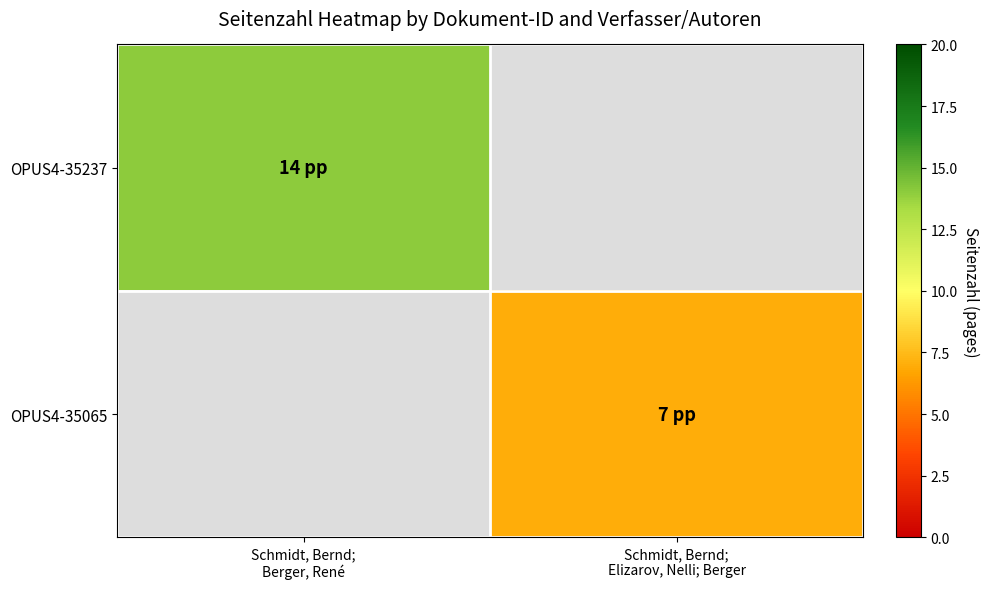

Is it true that OPUS4-35237 equals 9.5 at Schmidt, Bernd; Berger, René?

False